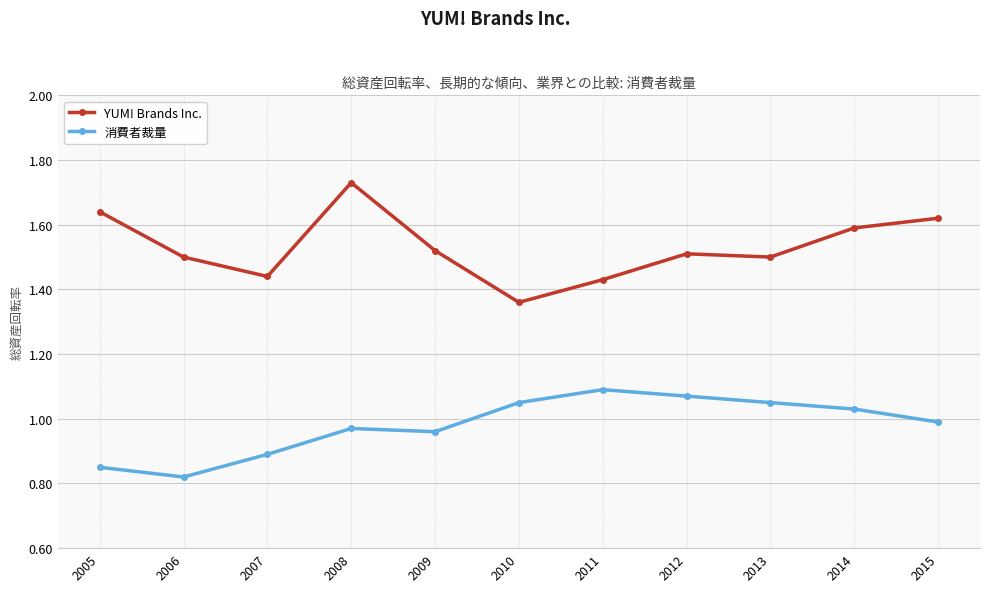

What is the difference between the maximum and minimum values in the YUM! Brands Inc. series?

0.4